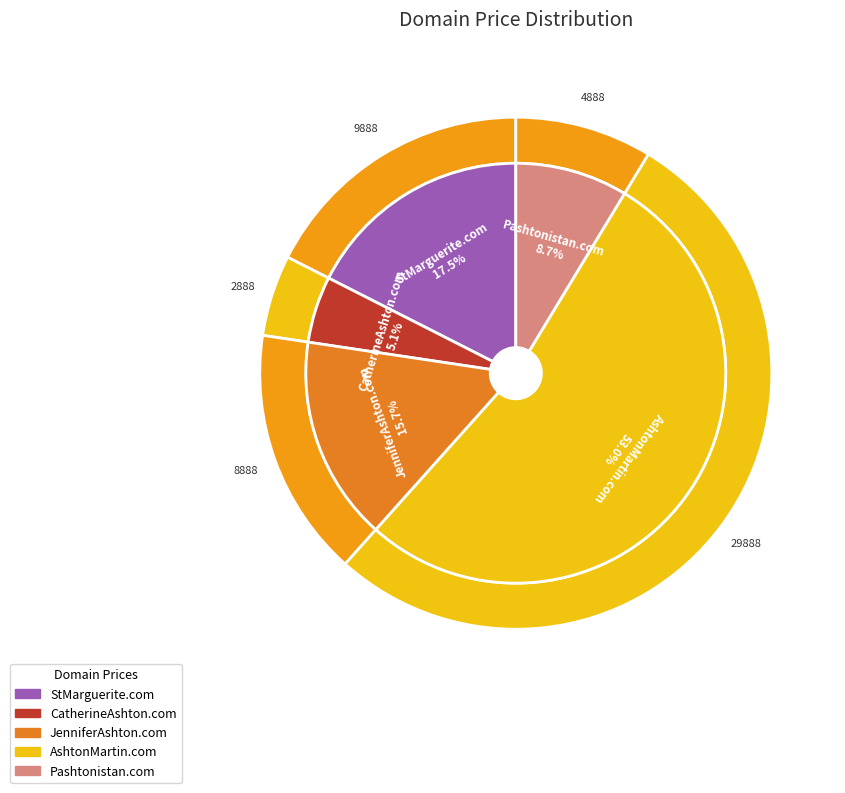

What percentage do CatherineAshton.com and StMarguerite.com together represent?

22.6%